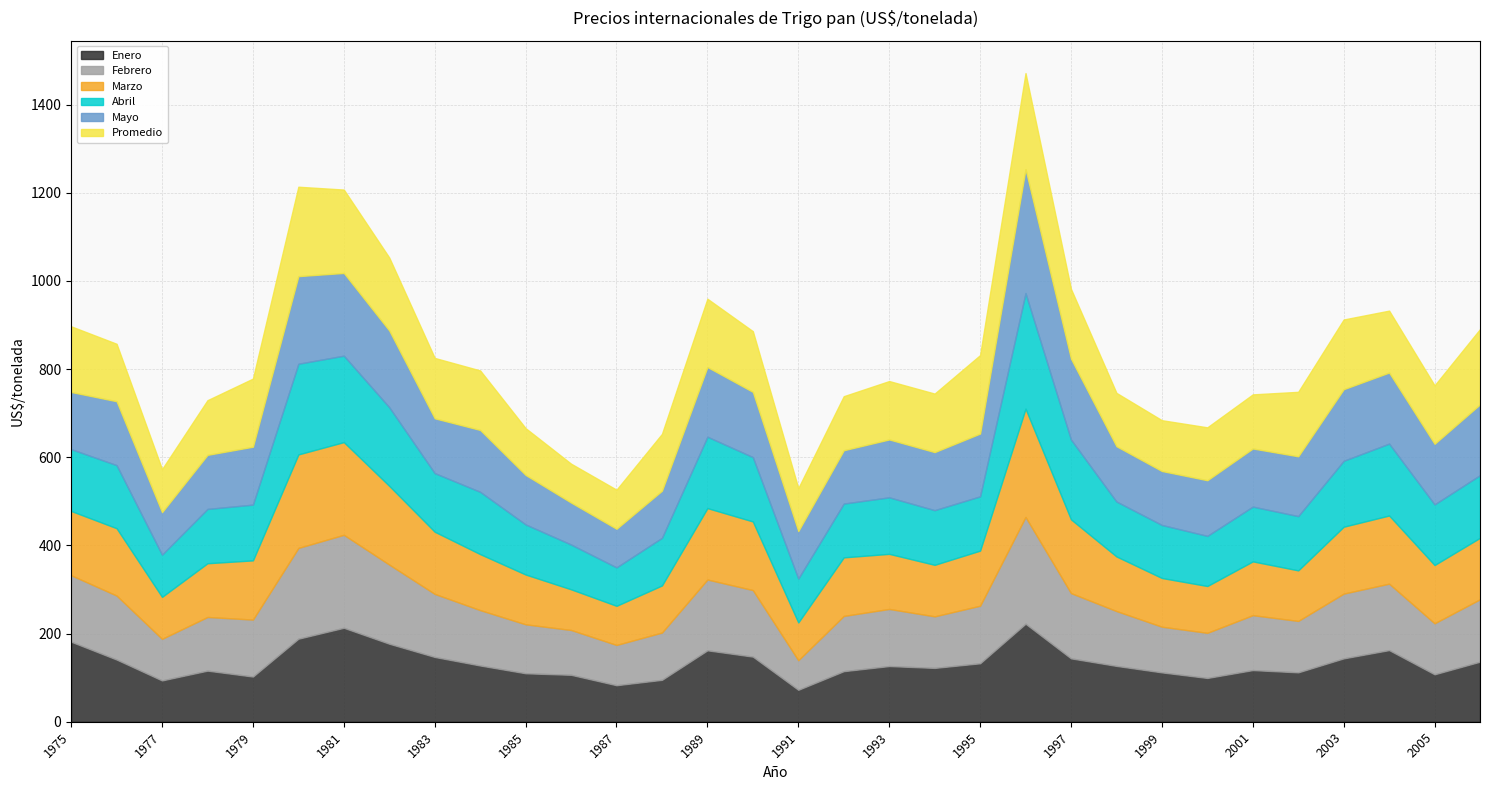

Reading left to right, what are all the values shown in this chart?

Enero: 1975=181.6	1976=141.1	1977=93.7	1978=115.9	1979=102.5	1980=188.4	1981=213.1	1982=177.0	1983=146.9	1984=127.6	1985=109.9	1986=106.5	1987=82.8	1988=95.0	1989=162.0	1990=147.7	1991=72.5	1992=114.7	1993=126.3	1994=122.1	1995=132.6	1996=222.4	1997=143.8	1998=126.7	1999=112.0	2000=99.3	2001=117.2	2002=112.0	2003=143.7	2004=162.5	2005=107.6	2006=136.2
Febrero: 1975=150.8	1976=145.2	1977=94.4	1978=121.8	1979=129.3	1980=206.0	1981=211.0	1982=179.6	1983=143.1	1984=125.7	1985=111.1	1986=101.7	1987=91.4	1988=107.3	1989=160.7	1990=151.0	1991=67.2	1992=125.3	1993=129.6	1994=117.0	1995=130.7	1996=242.3	1997=148.1	1998=124.5	1999=103.7	2000=102.4	2001=124.6	2002=116.7	2003=147.0	2004=150.8	2005=115.8	2006=141.7
Marzo: 1975=145.8	1976=152.8	1977=95.2	1978=121.9	1979=134.3	1980=212.1	1981=210.3	1982=178.6	1983=141.1	1984=127.0	1985=113.0	1986=92.3	1987=88.8	1988=106.9	1989=162.0	1990=155.7	1991=85.7	1992=132.9	1993=125.0	1994=116.9	1995=125.0	1996=245.7	1997=167.3	1998=124.0	1999=110.5	2000=106.2	2001=122.0	2002=114.7	2003=151.8	2004=154.6	2005=132.2	2006=139.4
Abril: 1975=140.3	1976=143.1	1977=95.8	1978=123.2	1979=126.5	1980=205.7	1981=196.1	1982=178.4	1983=133.0	1984=141.3	1985=113.6	1986=101.6	1987=87.2	1988=108.0	1989=162.0	1990=146.0	1991=99.5	1992=122.0	1993=128.2	1994=124.0	1995=123.1	1996=262.2	1997=181.1	1998=124.6	1999=120.3	2000=113.7	2001=124.3	2002=123.1	2003=149.5	2004=163.1	2005=137.6	2006=142.1
Mayo: 1975=129.7	1976=145.0	1977=96.4	1978=122.7	1979=131.4	1980=198.8	1981=187.7	1982=174.1	1983=124.4	1984=140.4	1985=112.3	1986=95.3	1987=87.6	1988=107.0	1989=158.1	1990=148.0	1991=107.8	1992=121.0	1993=131.3	1994=131.8	1995=142.5	1996=281.2	1997=183.5	1998=125.5	1999=122.4	2000=126.3	2001=131.9	2002=135.7	2003=162.5	2004=161.2	2005=137.5	2006=160.7
Promedio: 1975=148.9	1976=130.4	1977=97.6	1978=124.0	1979=154.6	1980=202.9	1981=189.2	1982=165.5	1983=137.0	1984=135.0	1985=106.1	1986=88.2	1987=88.7	1988=128.9	1989=154.9	1990=137.7	1991=97.5	1992=122.6	1993=132.5	1994=132.8	1995=178.0	1996=217.9	1997=158.2	1998=121.1	1999=115.3	2000=120.0	2001=122.8	2002=146.3	2003=158.1	2004=140.5	2005=132.6	2006=170.8